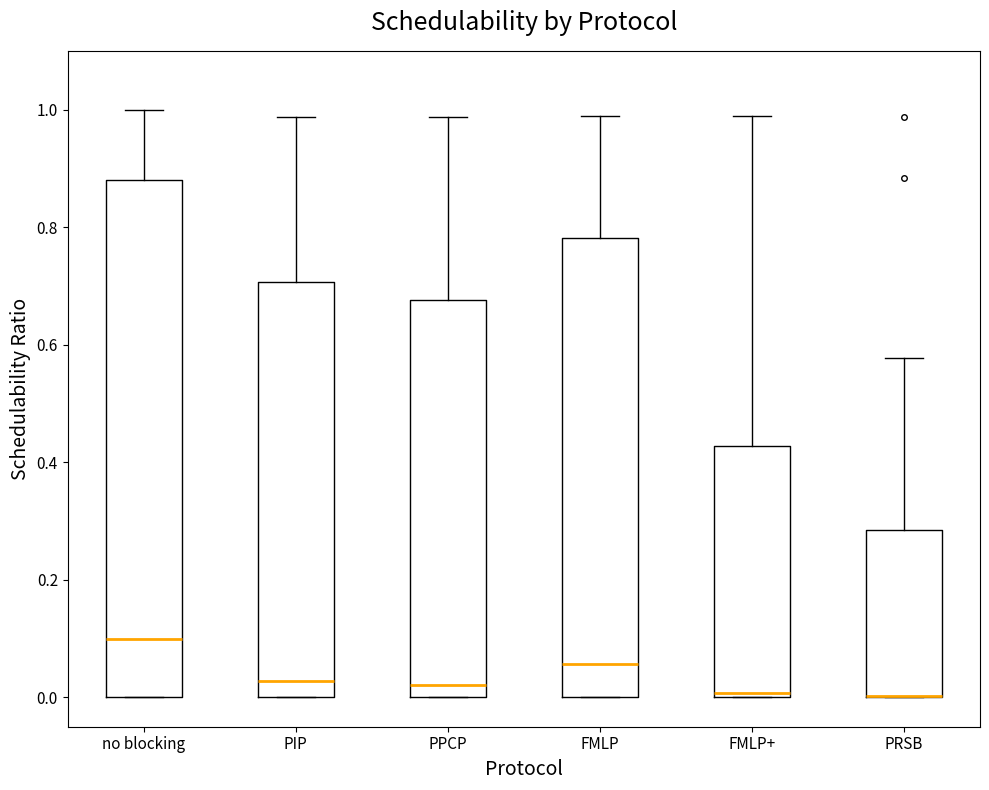

Where does the median line of the box for PIP sit on the y-axis? The values are not printed on the chart, so give them approximately, as read against the axis.

0.02